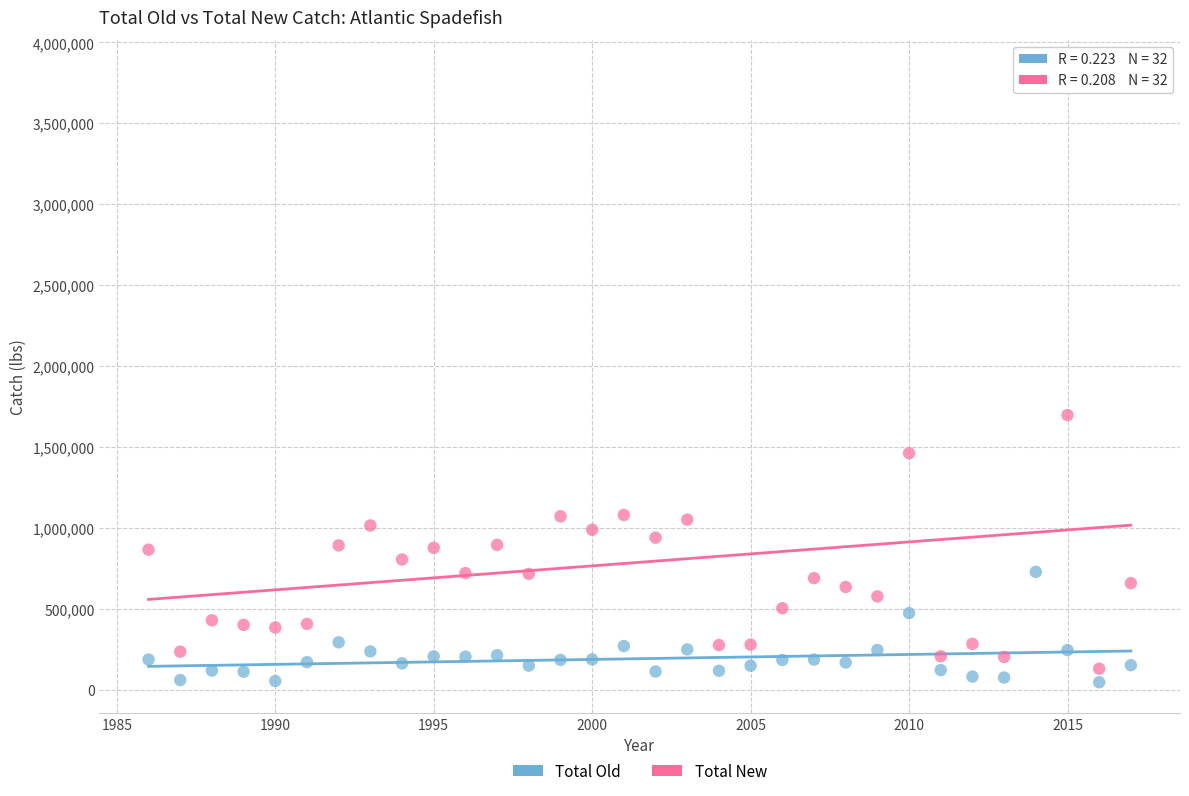

What are all the series names shown in the legend?

Total Old, Total New